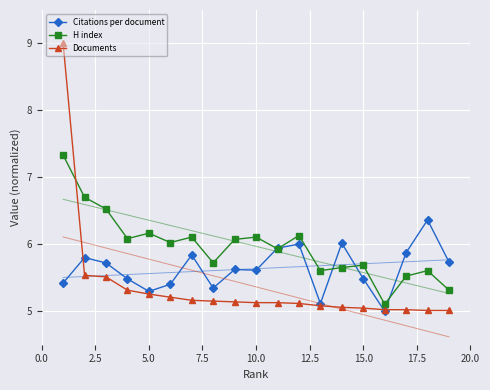

After their last crossing, which series has the higher values: H index or Documents?

H index